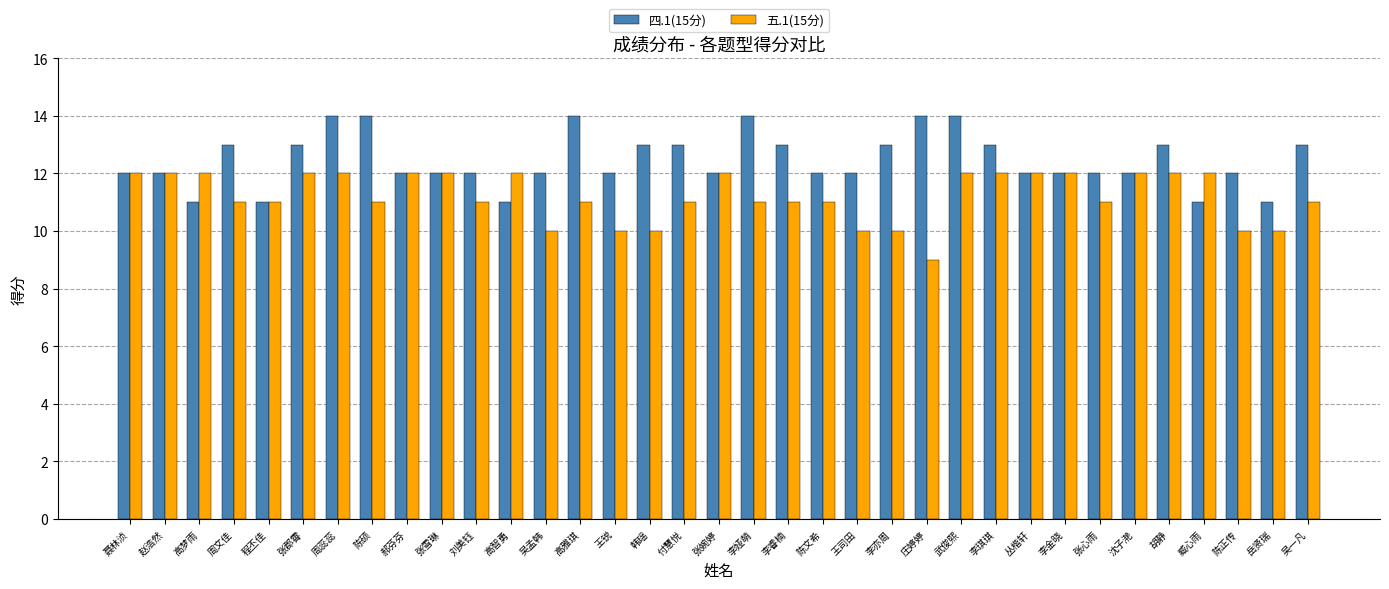

How many groups of bars are there?

35